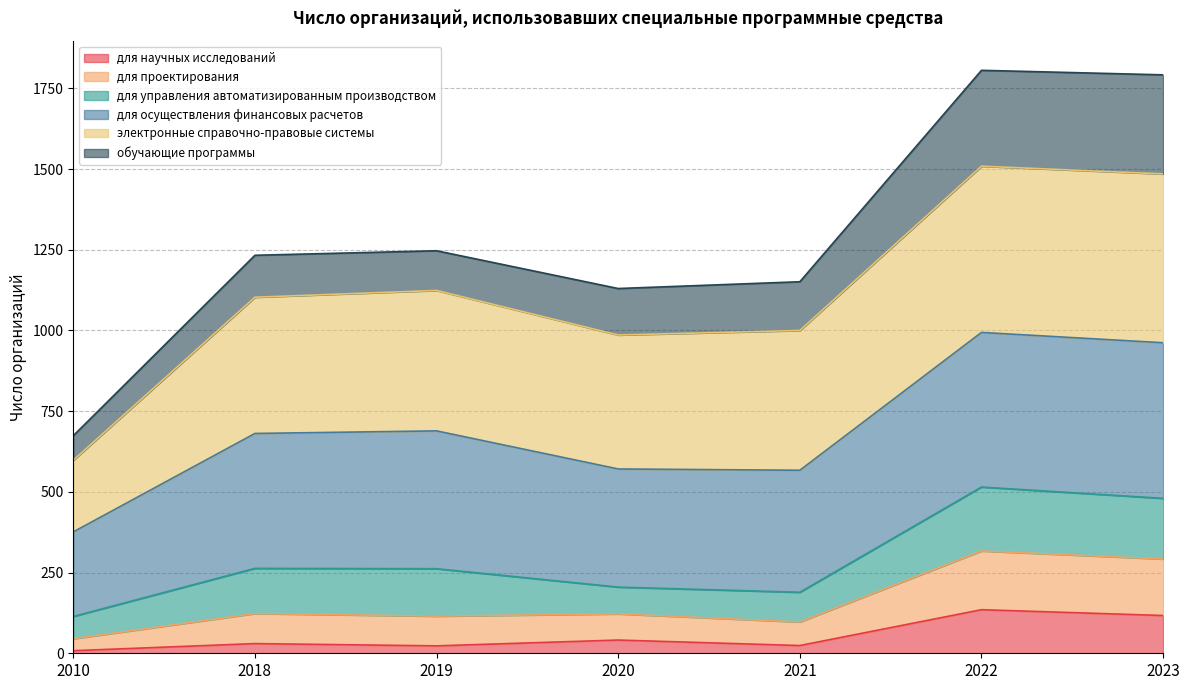

What is the value of the обучающие программы point at the 2nd from the left?

123